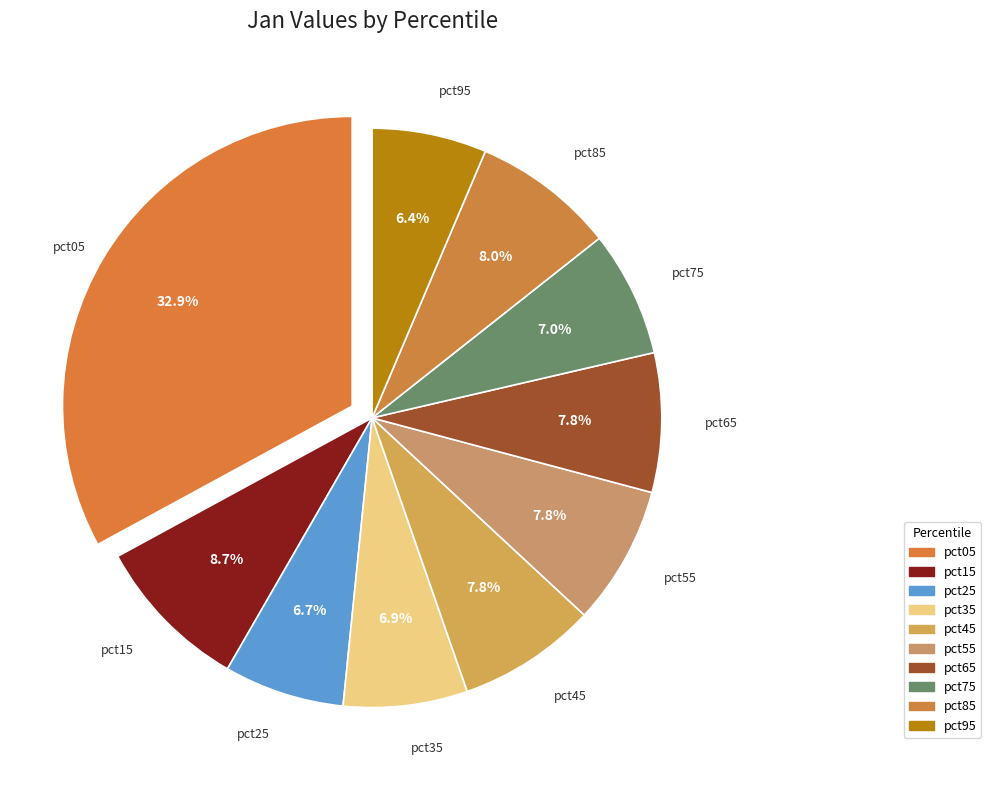

Does any single category account for the majority?

No